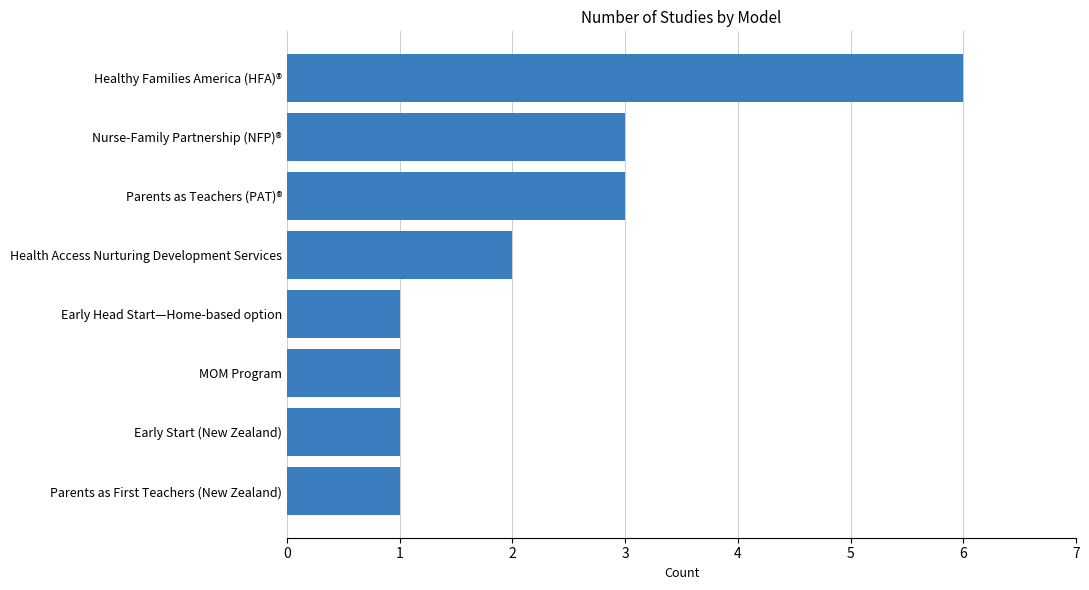

Reading top to bottom, list all the values displayed in this chart.

Healthy Families America (HFA)®=6	Nurse-Family Partnership (NFP)®=3	Parents as Teachers (PAT)®=3	Health Access Nurturing Development Services=2	Early Head Start—Home-based option=1	MOM Program=1	Early Start (New Zealand)=1	Parents as First Teachers (New Zealand)=1